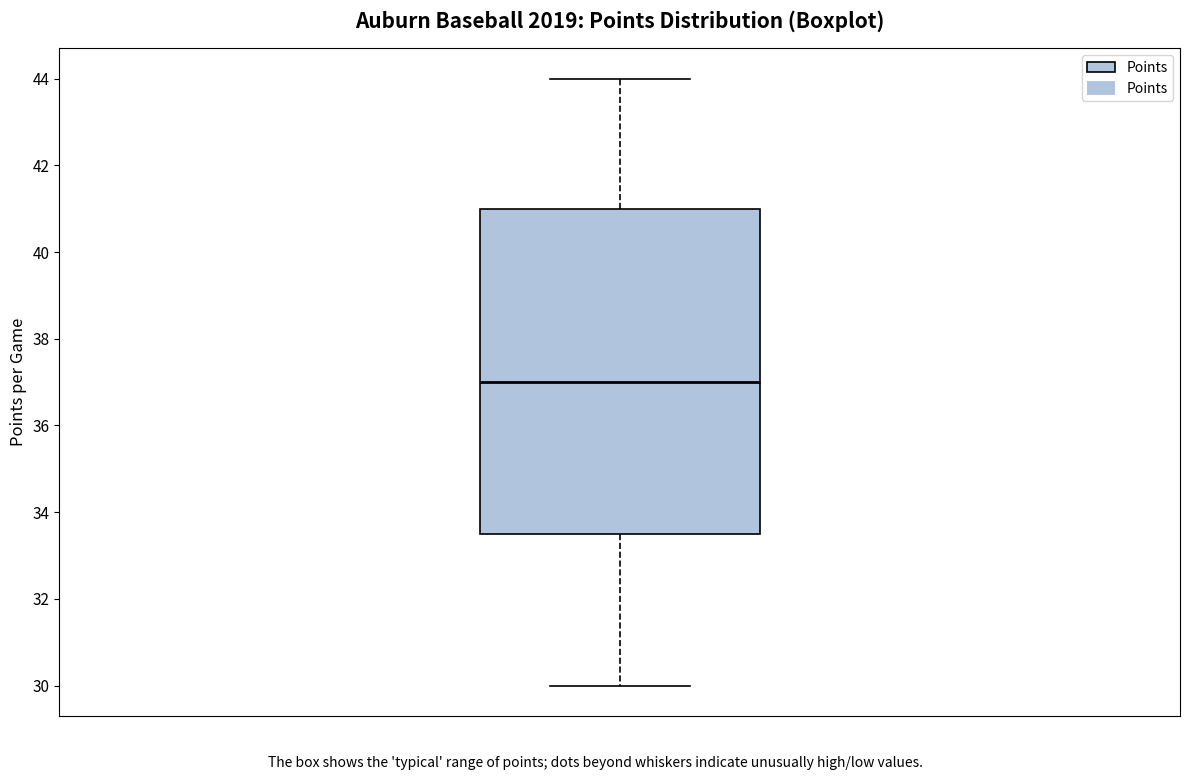

Read this box plot against the y-axis: the position of the median line, the range covered by the box, and the ends of both whiskers. The values are not printed on the chart, so give them approximately, as read against the axis.

median 37.0, box 33.6 to 41.0, whiskers 30.0 to 44.0